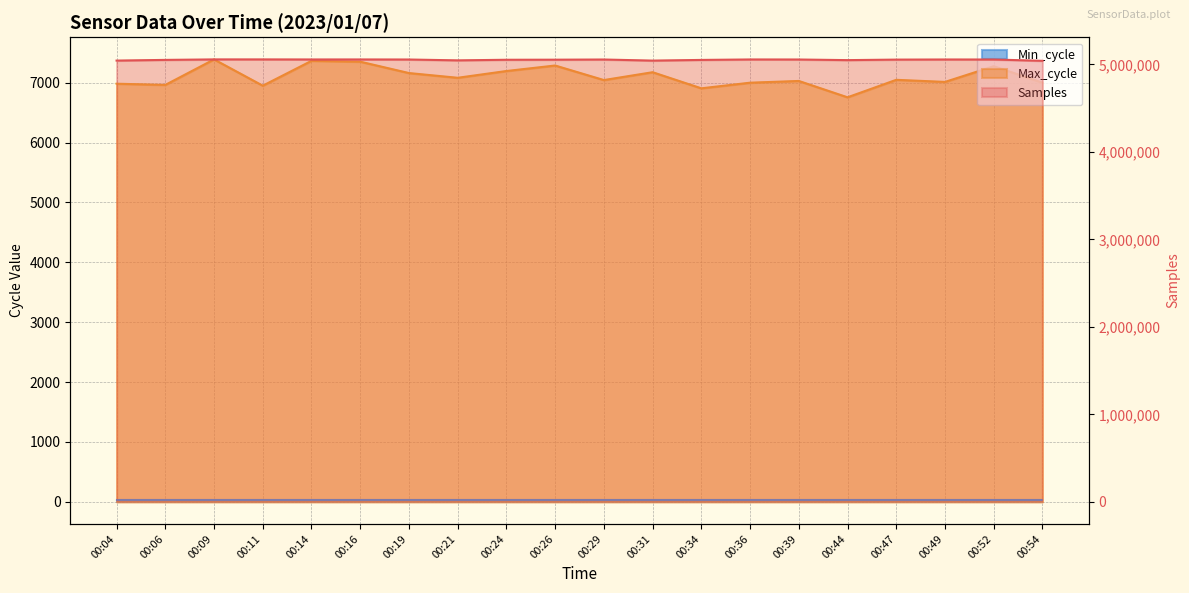

Rank the series at 00:47 from highest to lowest value.

Samples, Max_cycle